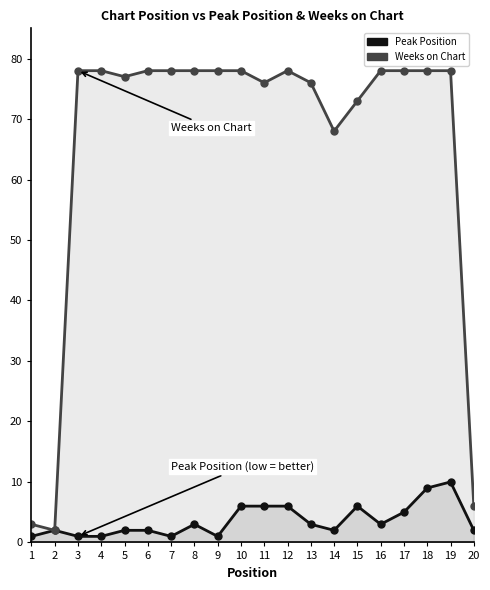

What is the value of the Peak Position point at the 13th from the left?

3